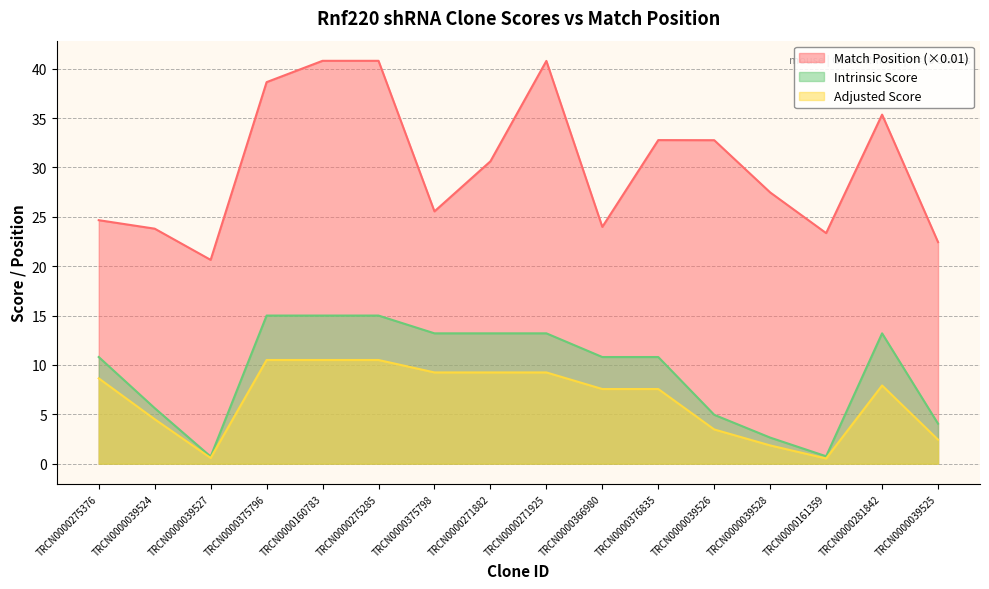

True or false: Adjusted Score and Match Position cross at least once.

False